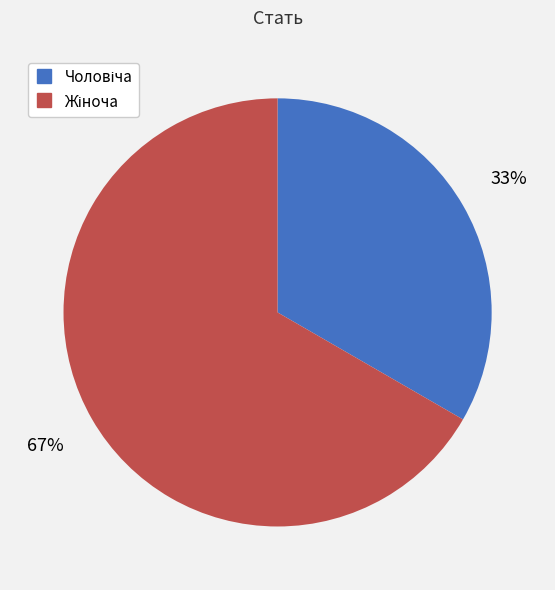

To the nearest percent, what is the average slice percentage?

50%